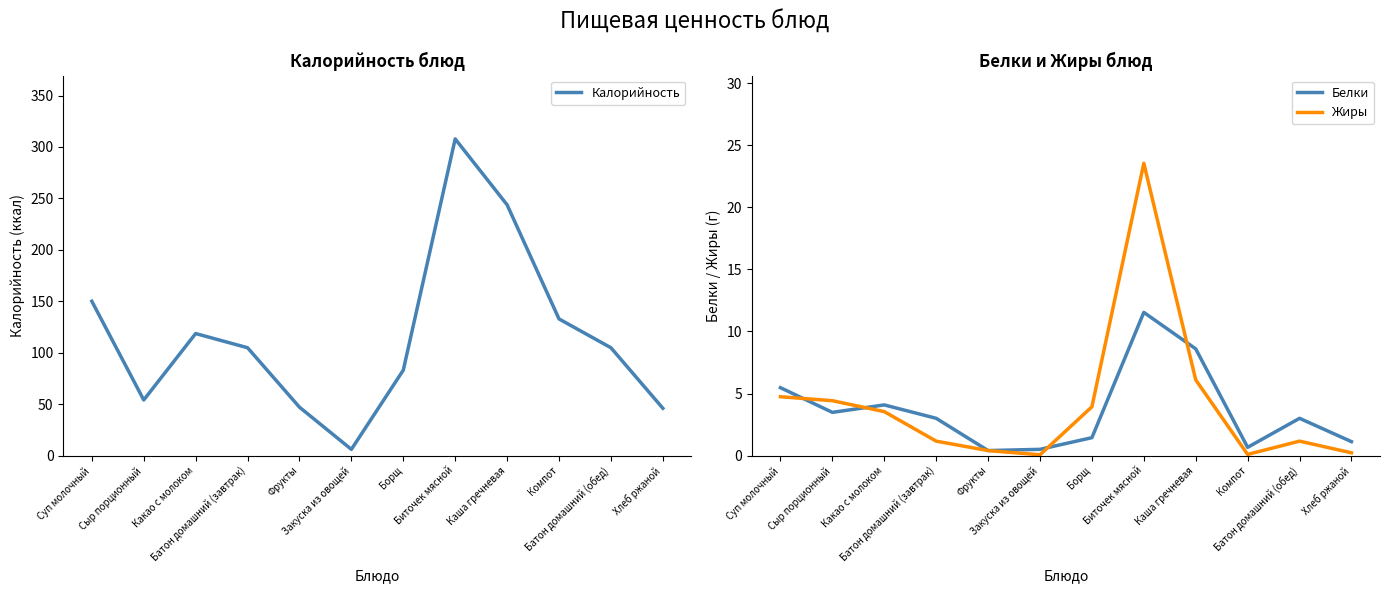

Is this an area chart (filled region under the line)?

No